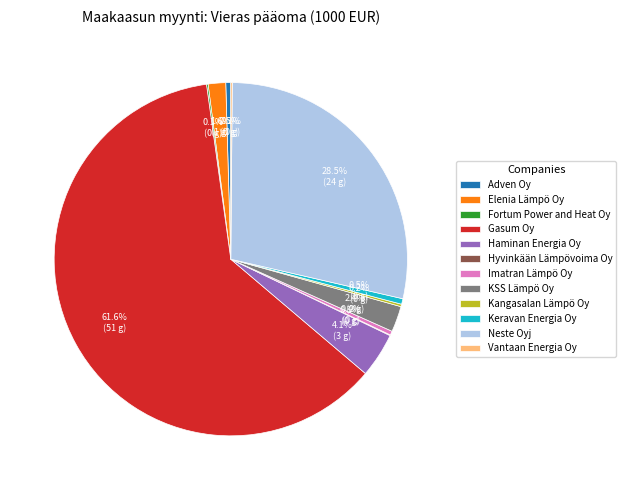

To the nearest percent, what is the difference between the KSS Lämpö Oy and Imatran Lämpö Oy slice percentages?

2%